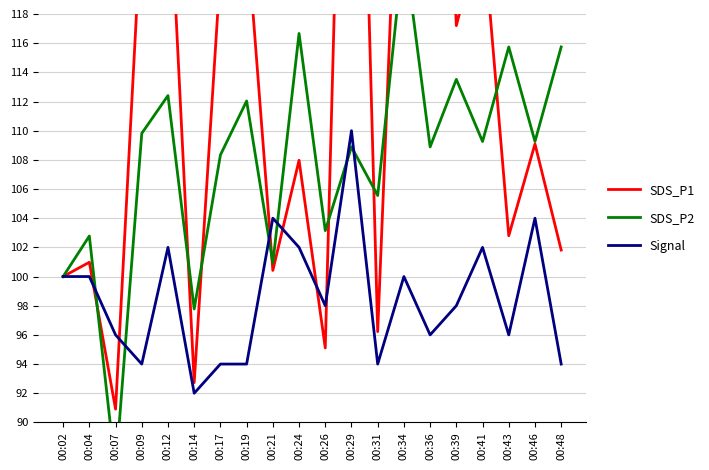

Rank the categories by SDS_P2 value from highest to lowest.

00:34, 00:24, 00:43, 00:48, 00:39, 00:12, 00:19, 00:09, 00:41, 00:46, 00:29, 00:36, 00:17, 00:31, 00:26, 00:04, 00:21, 00:02, 00:14, 00:07